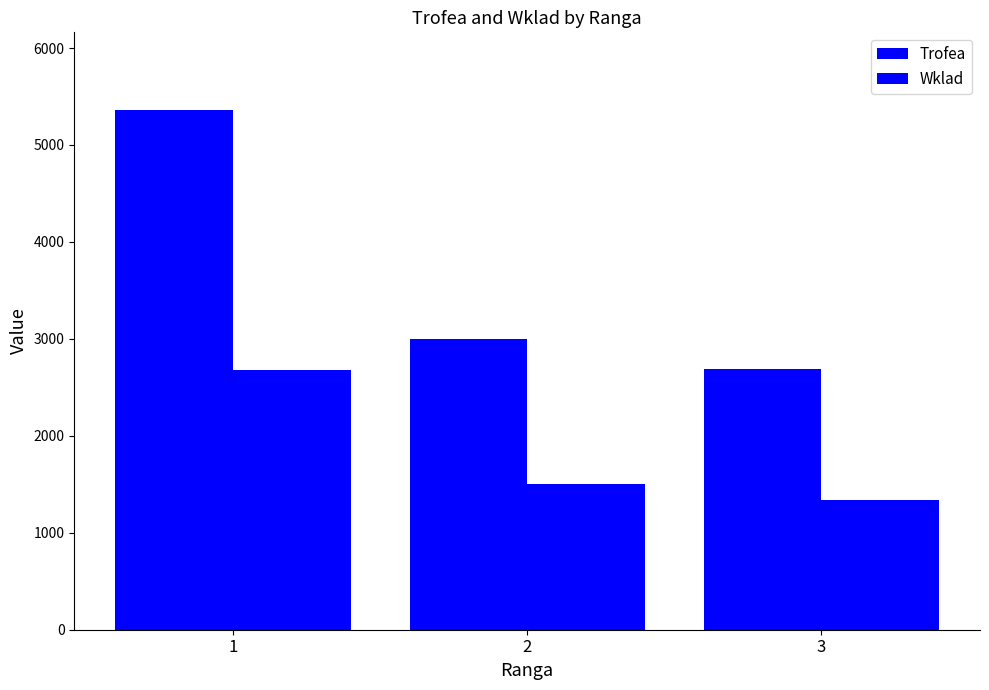

The value of Wklad at 2 is 2319. True or false?

False